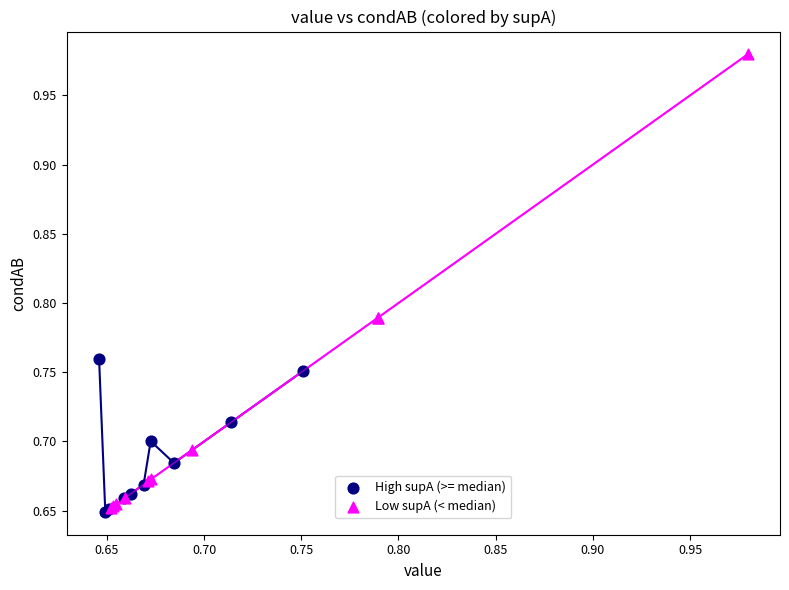

What are all the series names shown in the legend?

High supA (>= median), Low supA (< median)